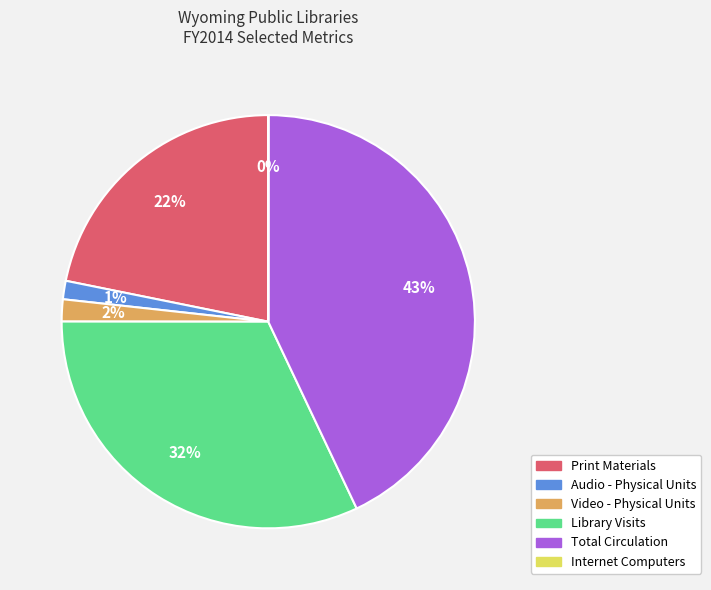

To the nearest percent, what is the average slice percentage?

17%